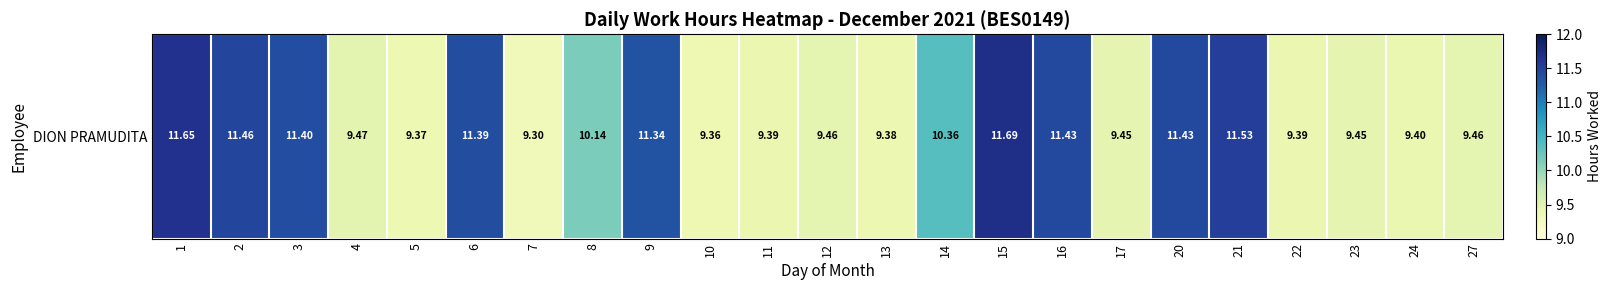

Rank the categories by value from lowest to highest.

7, 10, 5, 13, 11, 22, 24, 17, 23, 12, 27, 4, 8, 14, 9, 6, 3, 16, 20, 2, 21, 1, 15